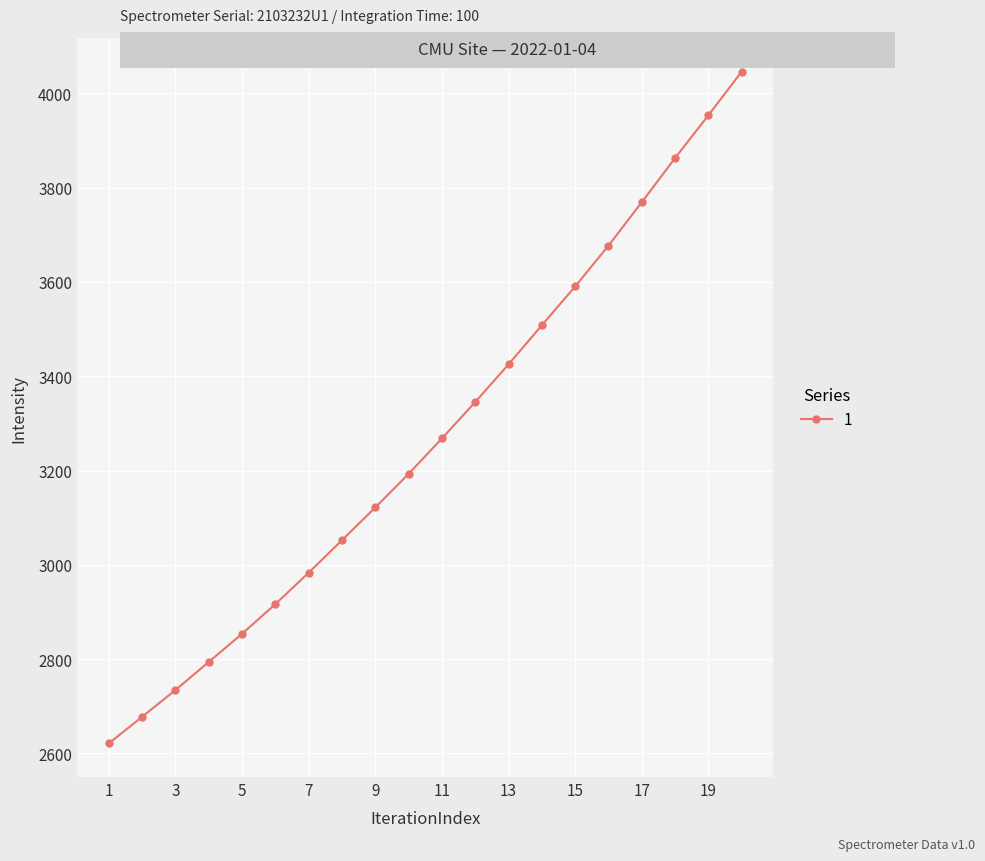

True or false: there are more than 1 points higher than both neighbors.

False